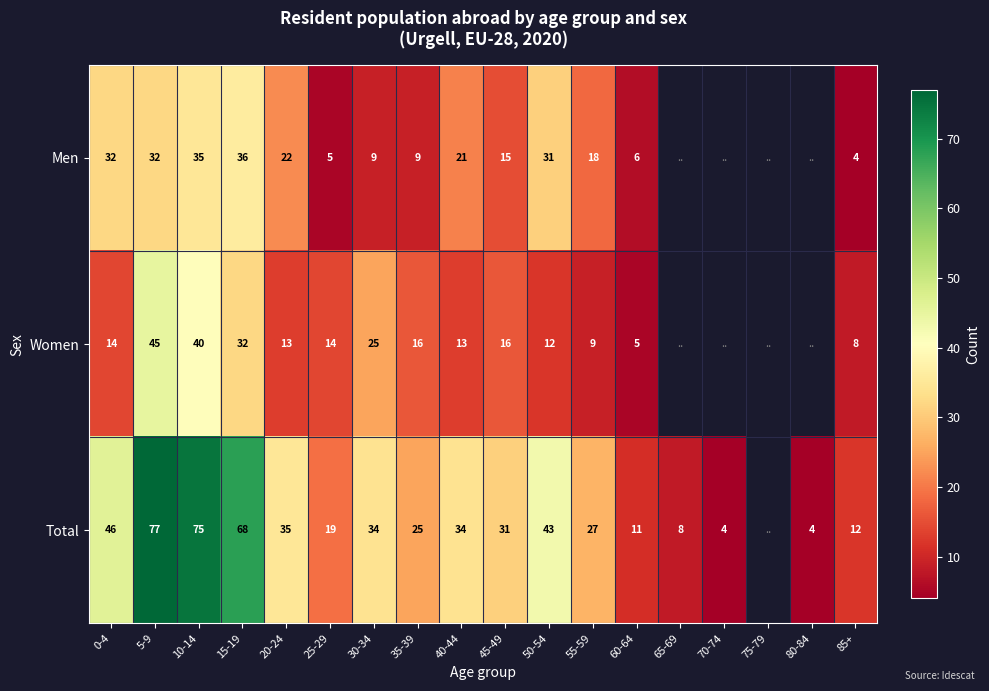

What is the sum of the Total values at 50-54 and 25-29?

62